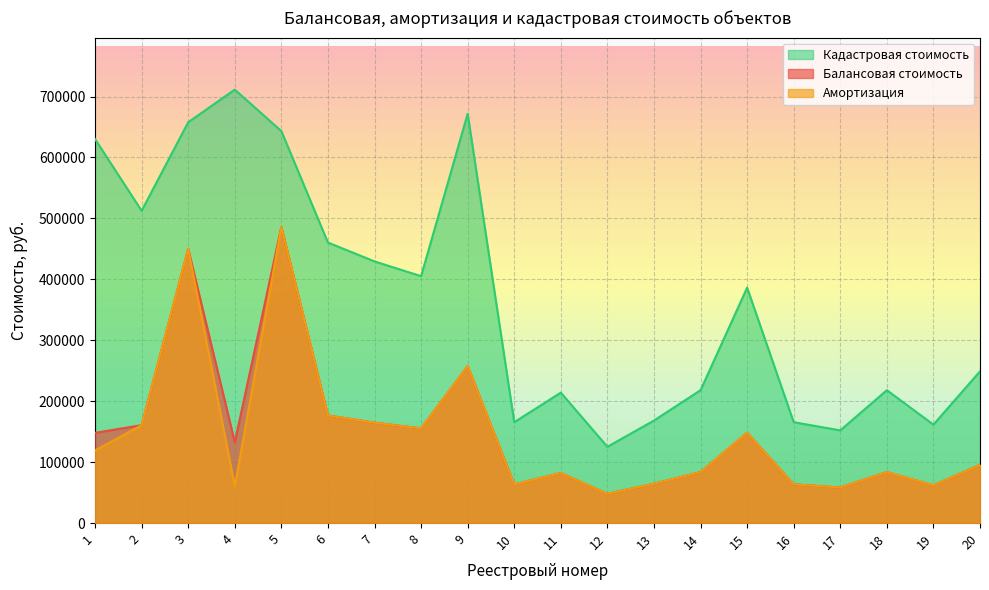

How many interior local valleys does the Кадастровая стоимость series have?

6